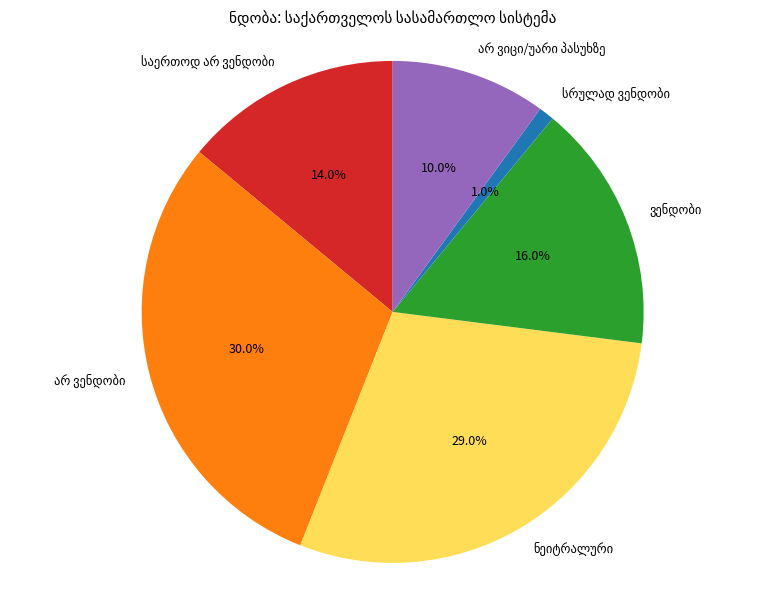

To the nearest percent, what is the difference between the largest and smallest slice percentages?

29%